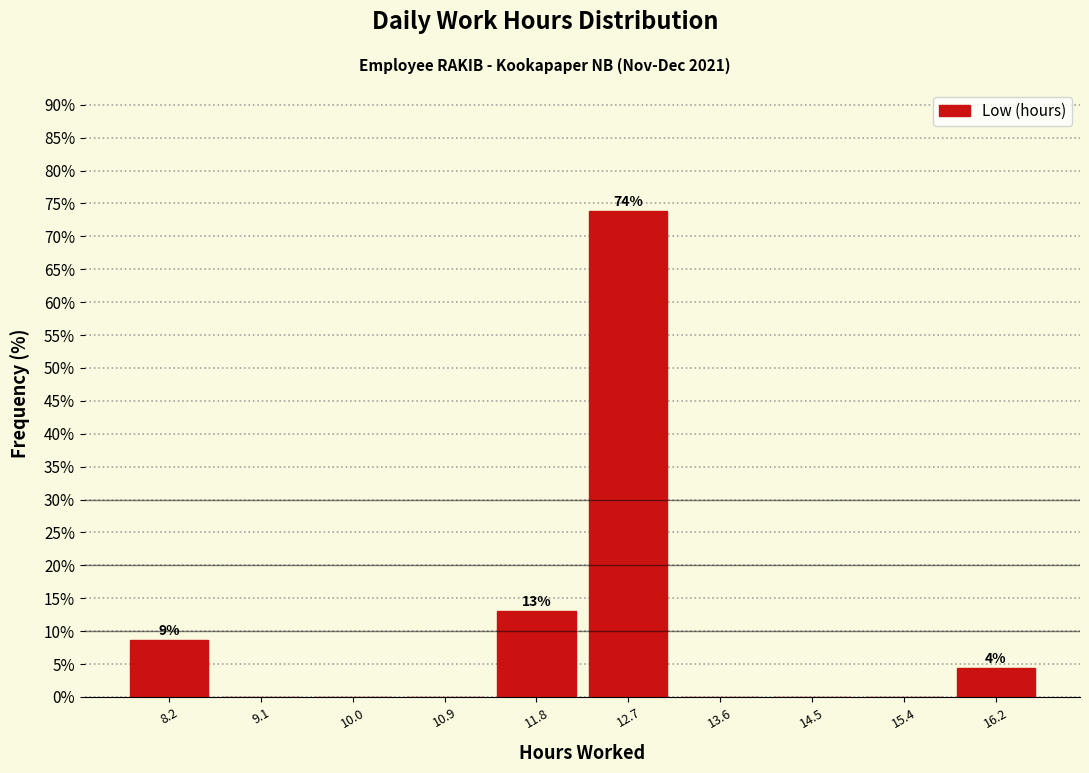

Which range on the x-axis has the tallest bar?

12.2 to 13.1